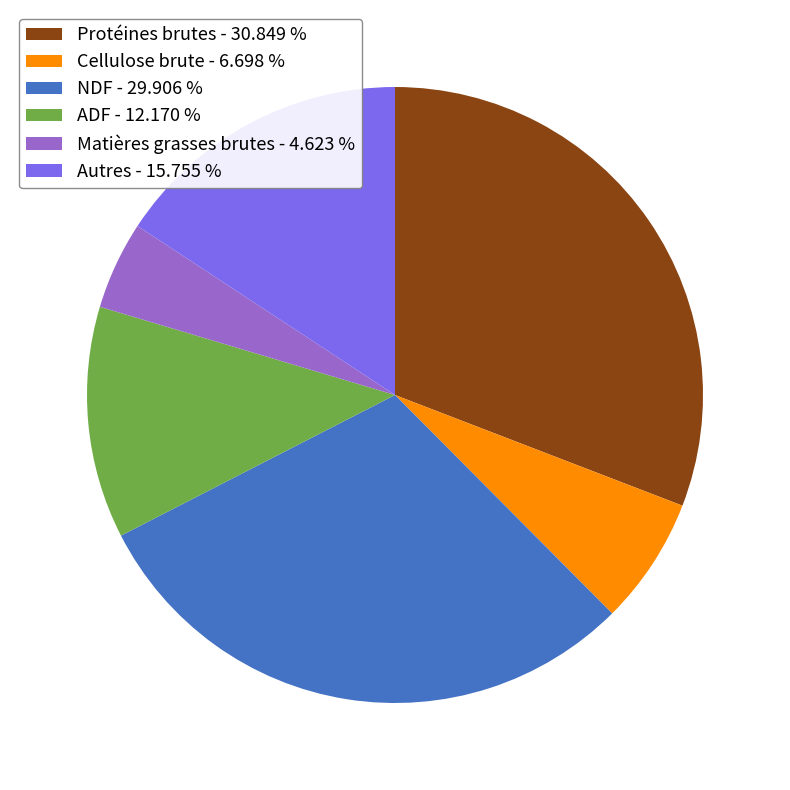

Which slice is the largest?

Protéines brutes - 30.849 %